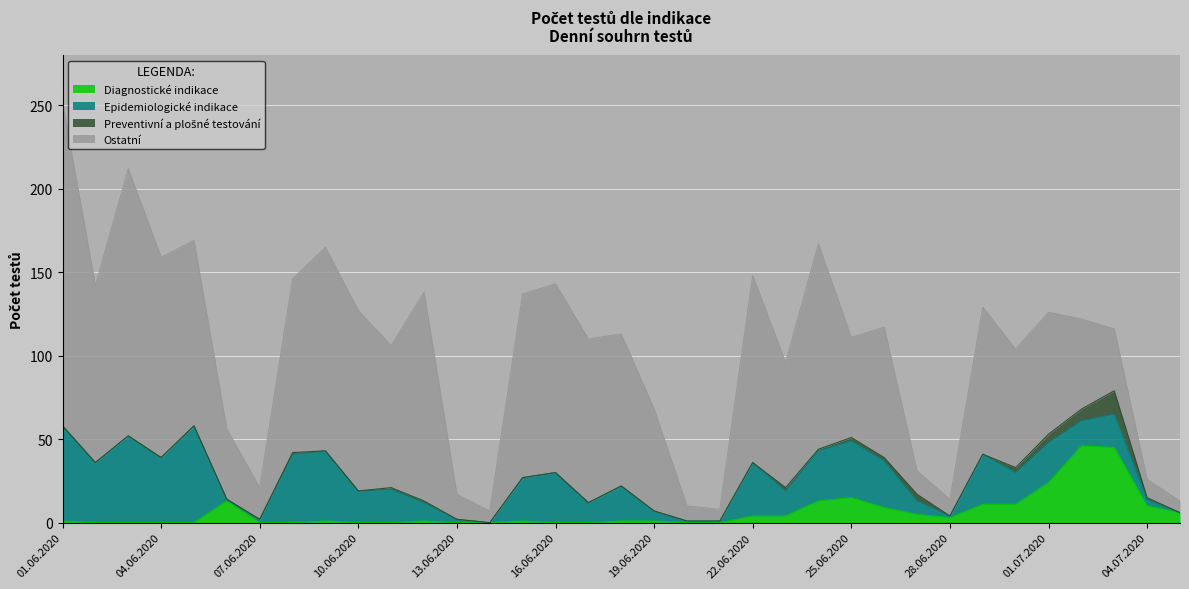

What is the difference between the maximum and minimum values in the Diagnostické indikace series?

46